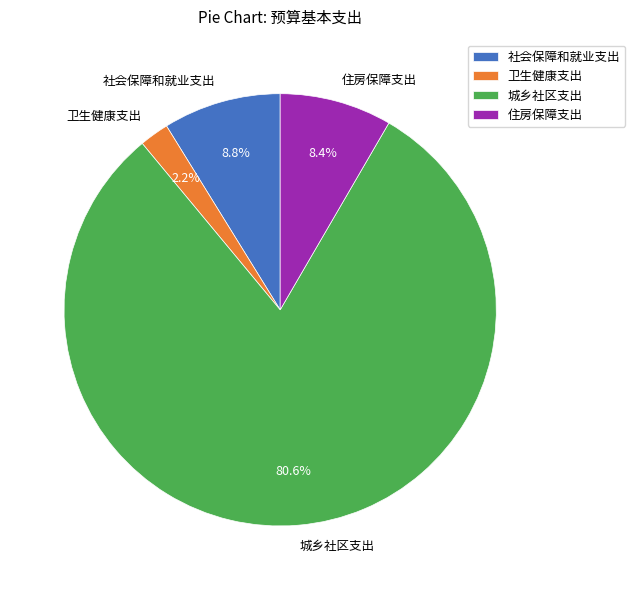

What is the smallest slice in the pie chart?

卫生健康支出